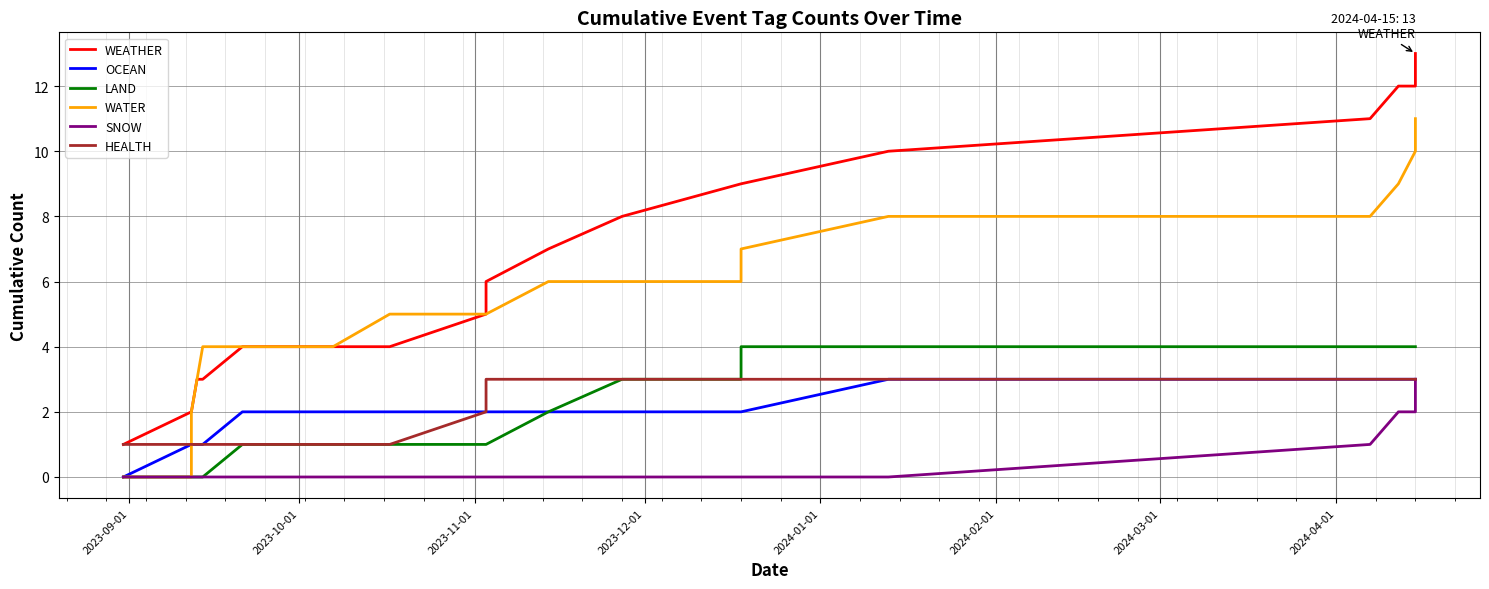

How many data points in LAND are less than 1?

6